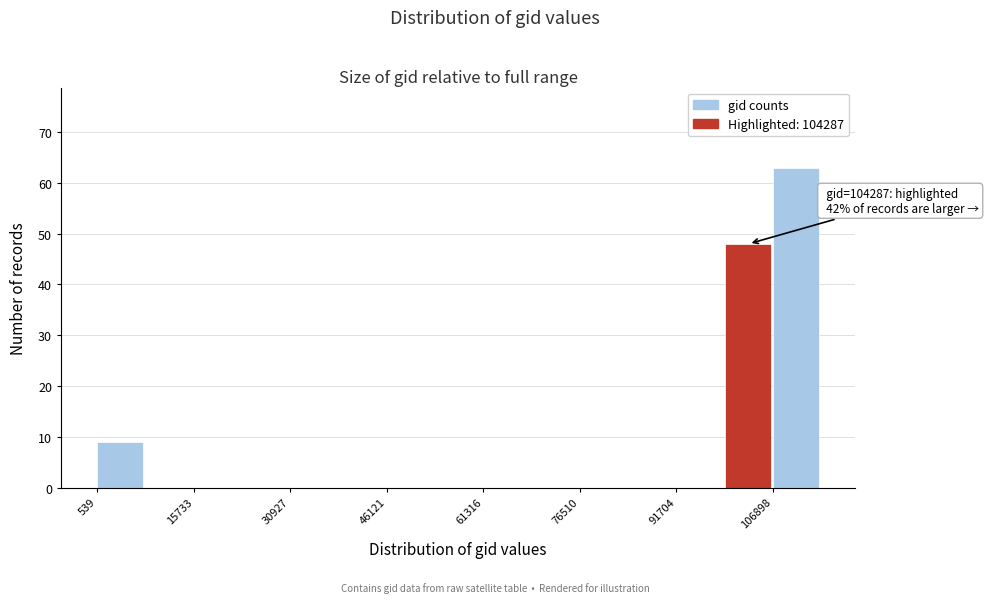

Read against the x-axis, roughly where is the centre of the tallest bar?

110000